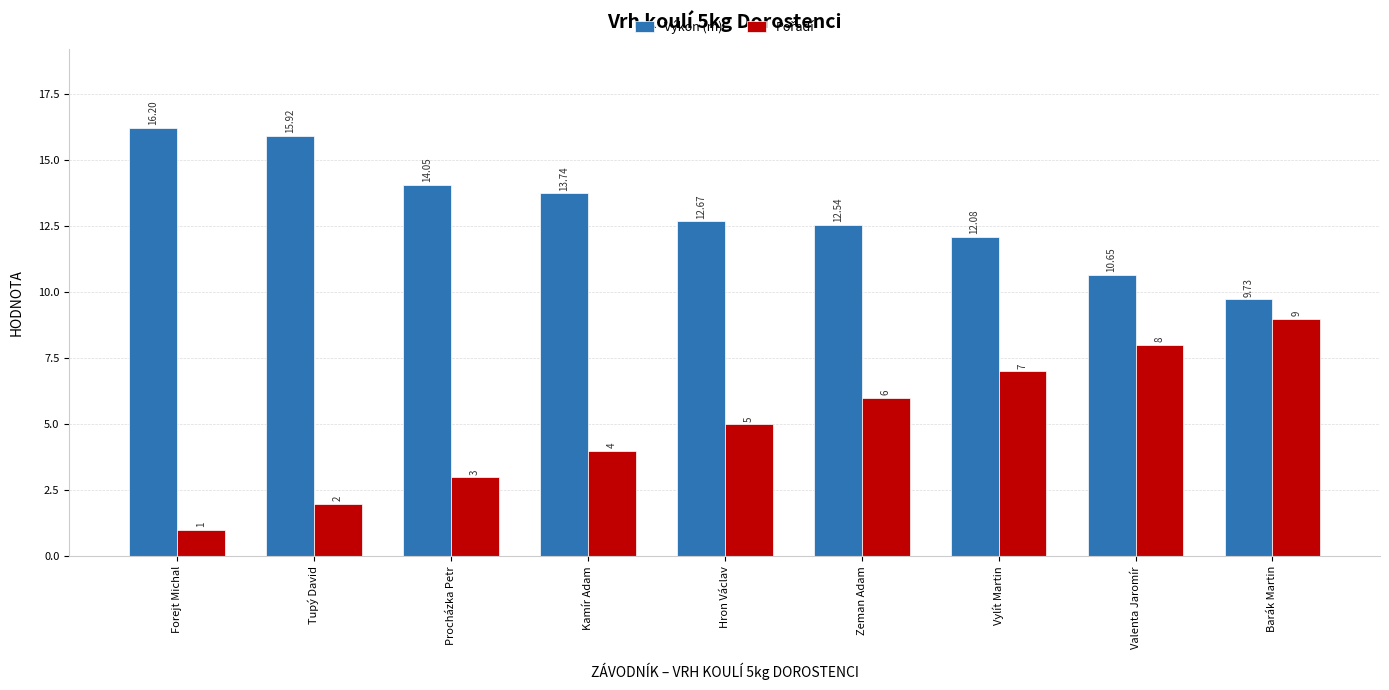

What is the label of the 1st bar from the right?

Barák Martin